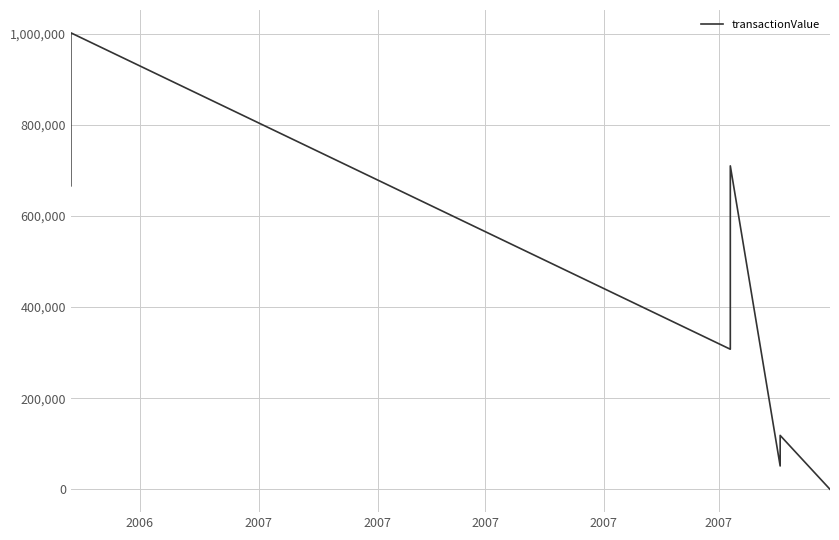

What is the approximate value at 2007, to the nearest 100?

710100